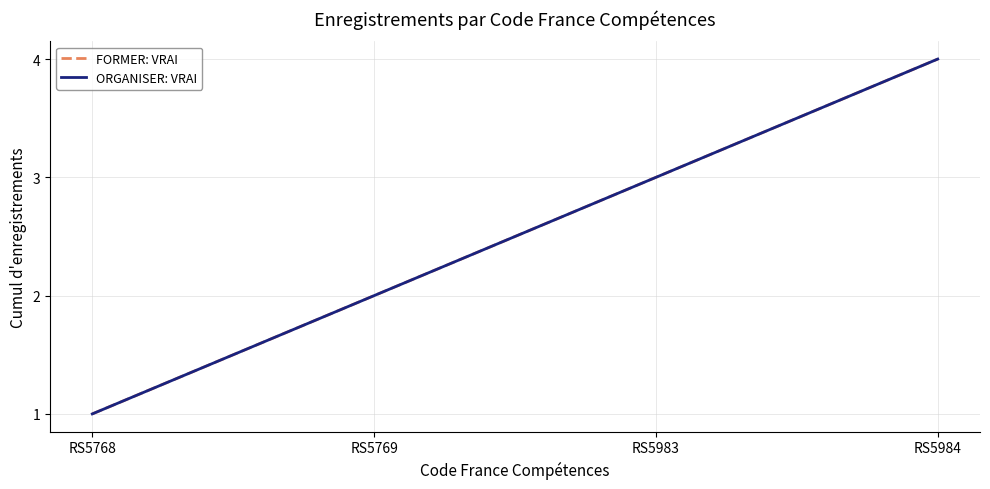

At which label does FORMER: VRAI first exceed 3?

RS5984